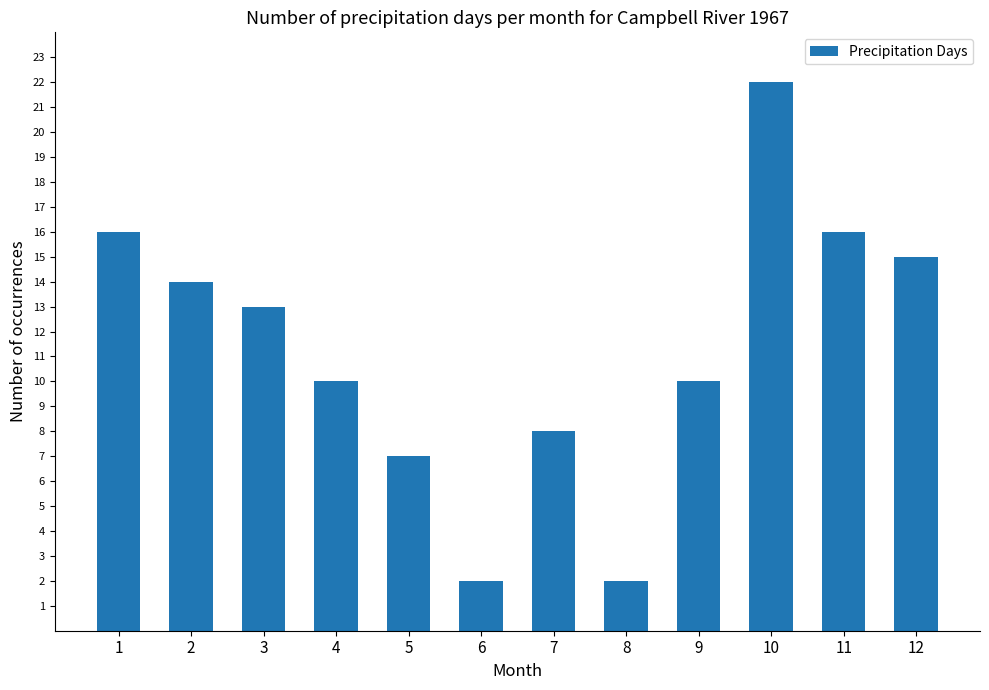

Which label corresponds to the largest value in the chart?

10